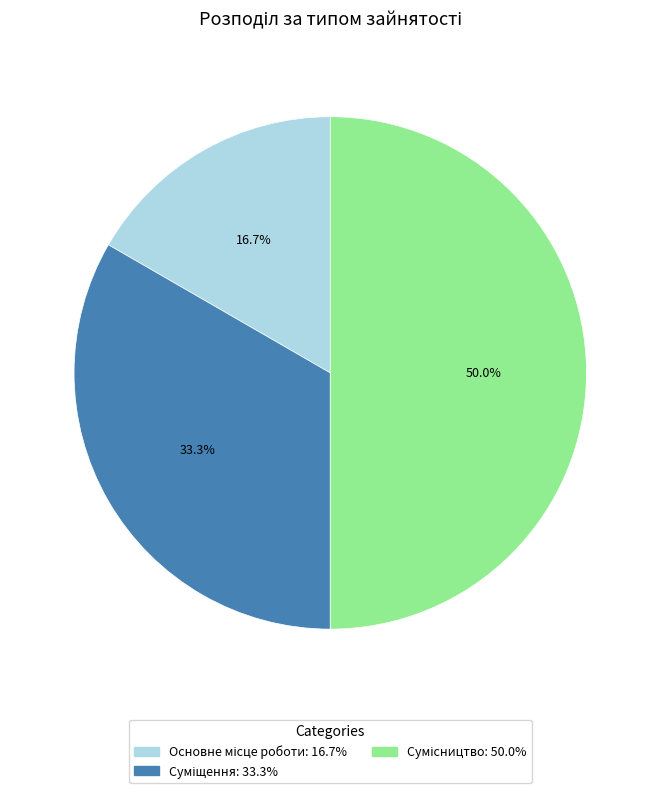

To the nearest percent, what portion does Основне місце роботи represent?

17%